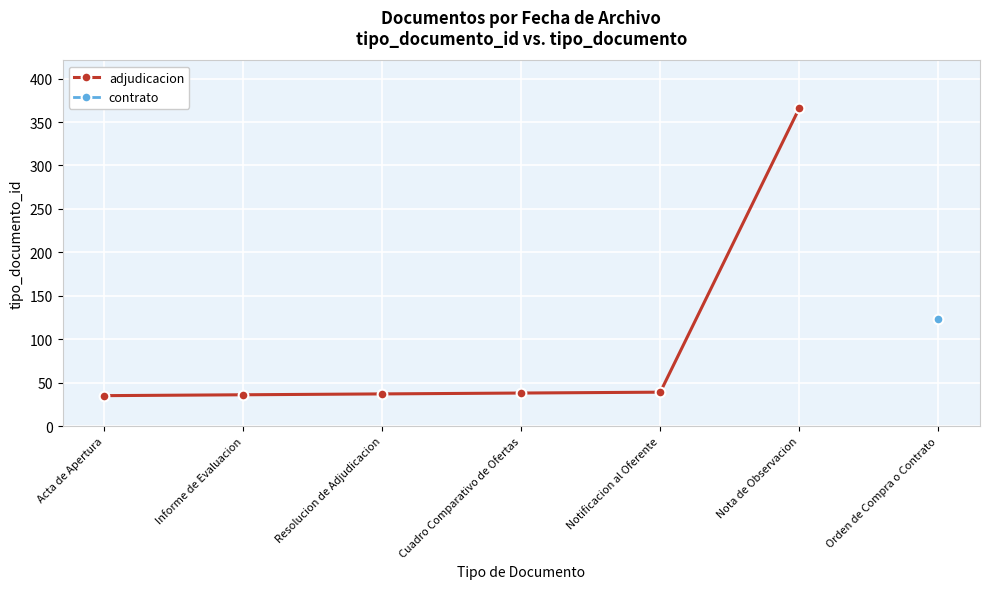

Rank the categories by value from lowest to highest.

Acta de Apertura, Informe de Evaluacion, Resolucion de Adjudicacion, Cuadro Comparativo de Ofertas, Notificacion al Oferente, Nota de Observacion